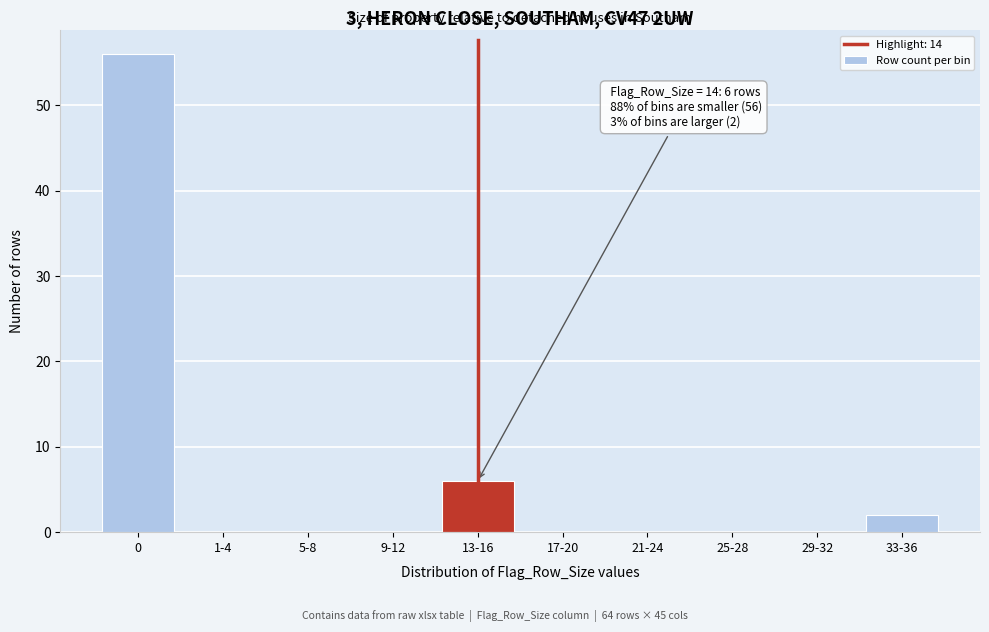

Reading left to right, transcribe all the data shown in this chart.

0=56	1-4=0	5-8=0	9-12=0	13-16=6	17-20=0	21-24=0	25-28=0	29-32=0	33-36=2